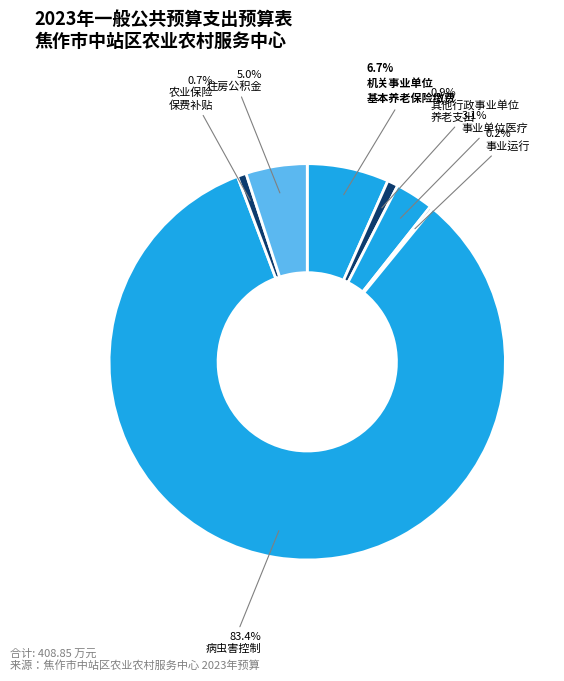

To the nearest percent, what is the difference between the largest and smallest slice percentages?

83%